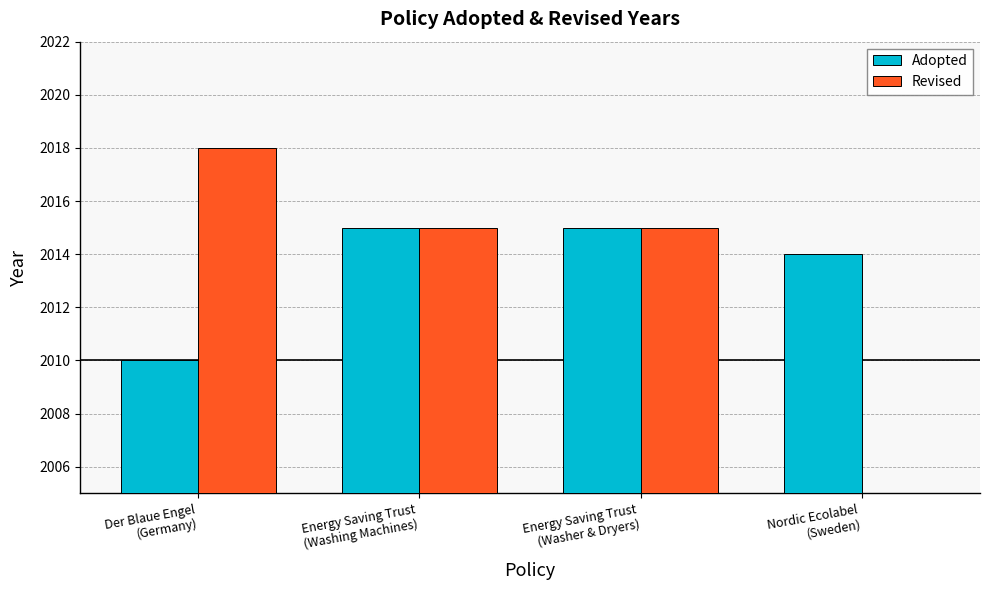

How many positive values does the Revised series have?

3